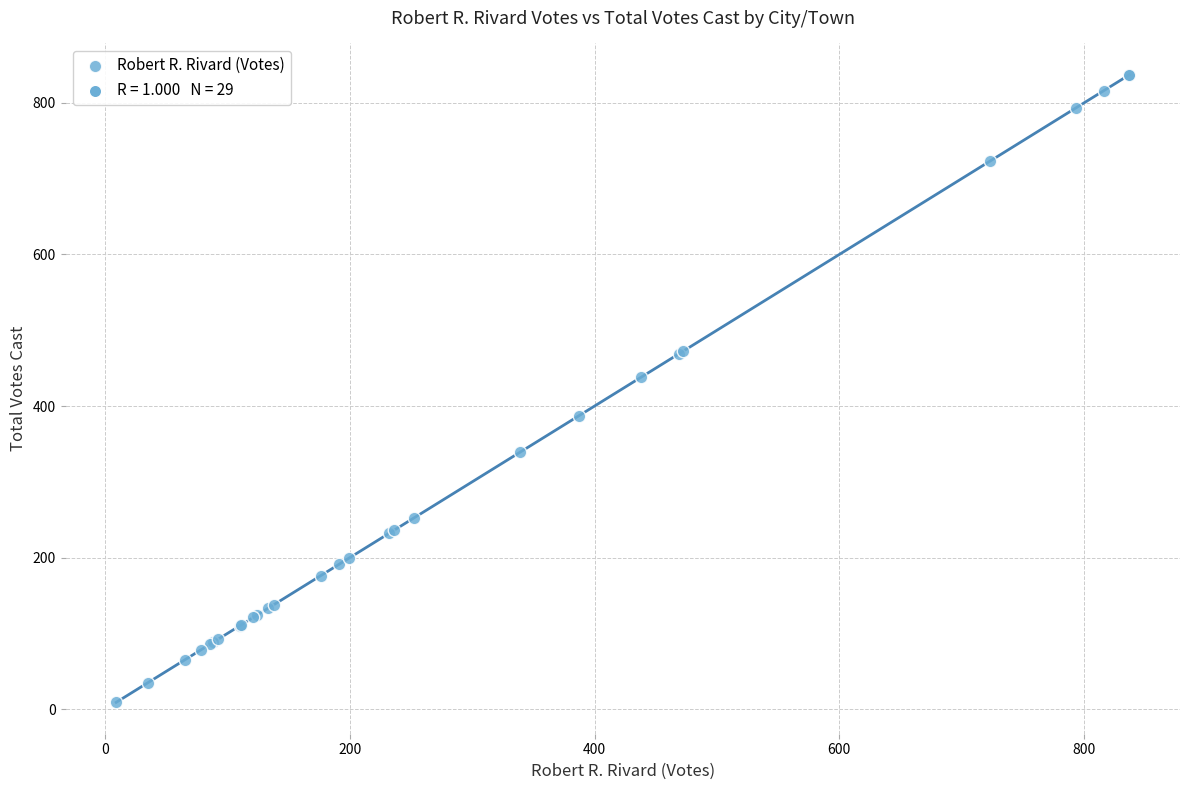

What Y value in the scatter plot is closest to 423?

438